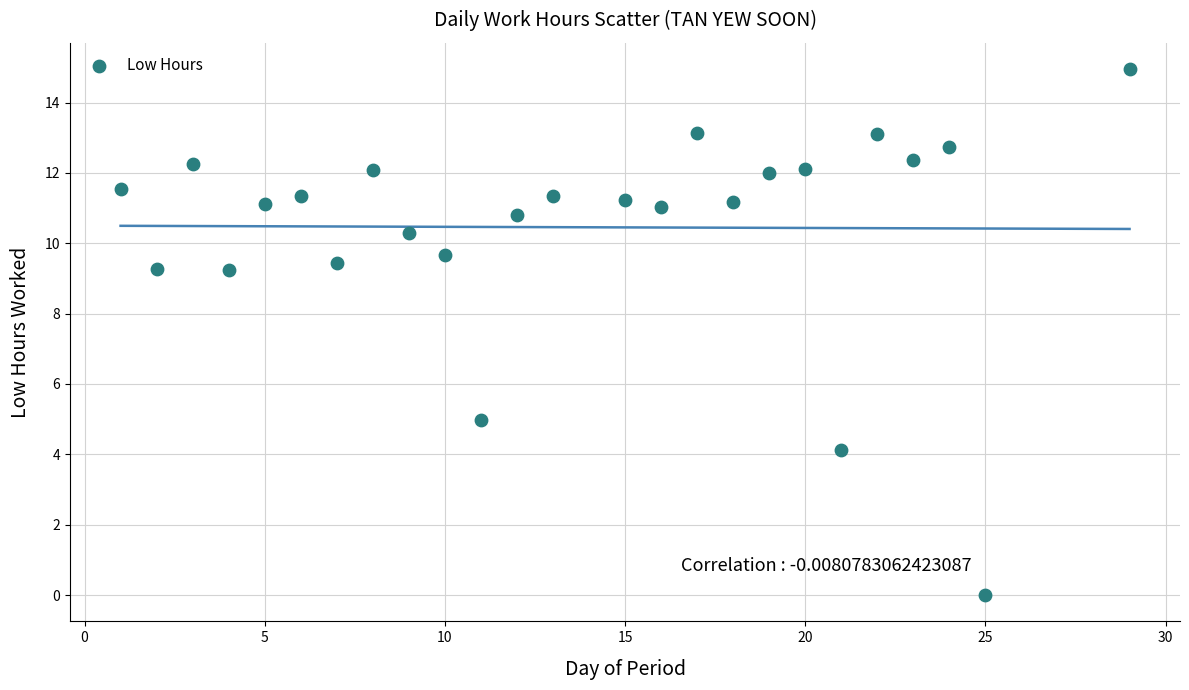

What Y value in the scatter plot is closest to 7?

5.0